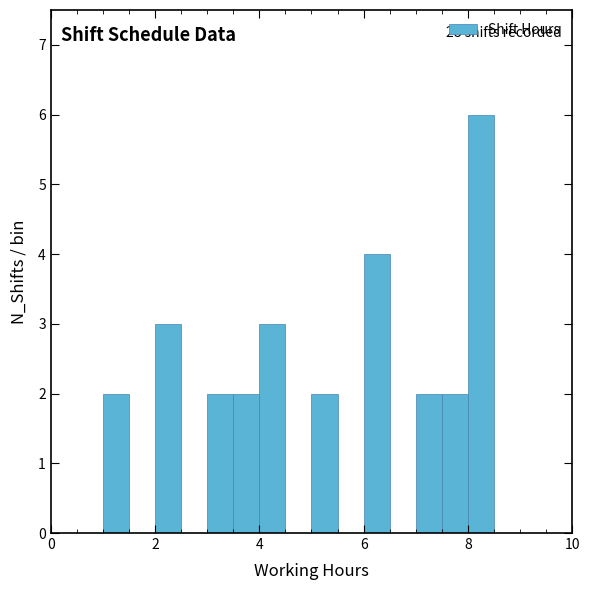

Read against the x-axis, roughly where is the centre of the tallest bar?

8.2